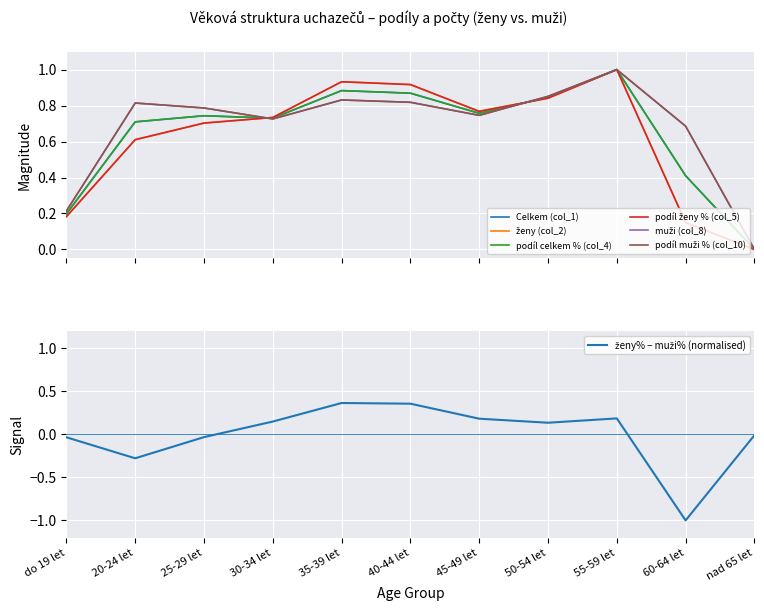

At which category does col_5 (podíl ženy %) reach its first local valley?

45-49 let